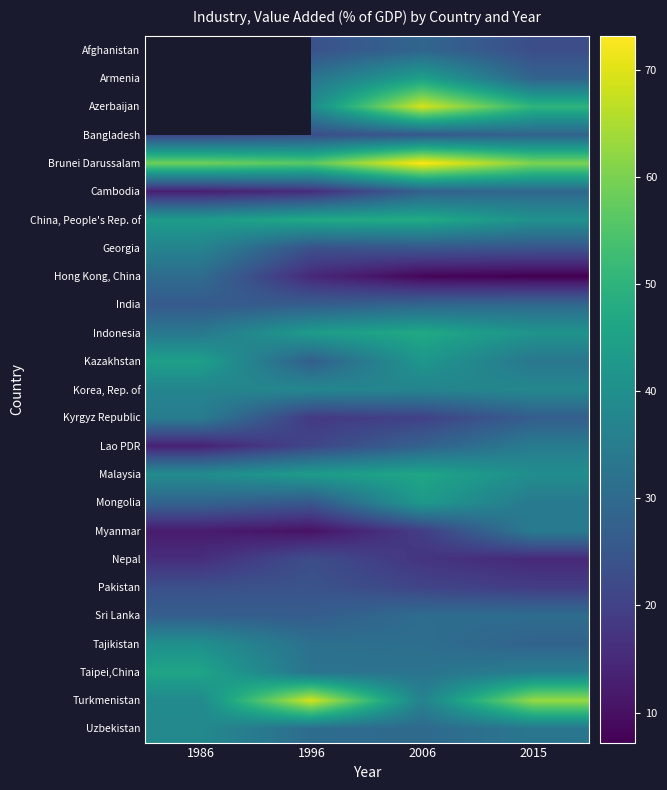

What is the difference between the maximum and minimum values in the Taipei,China series?

13.4